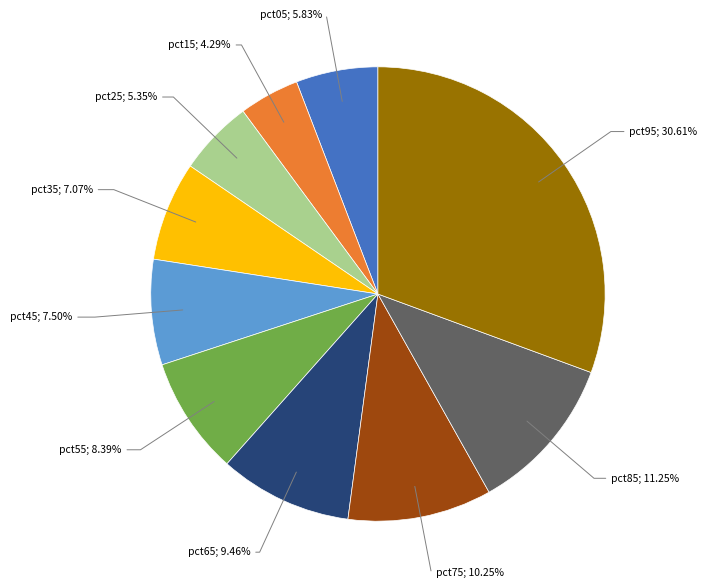

Is it true that pct25 is 5% of the pie?

True